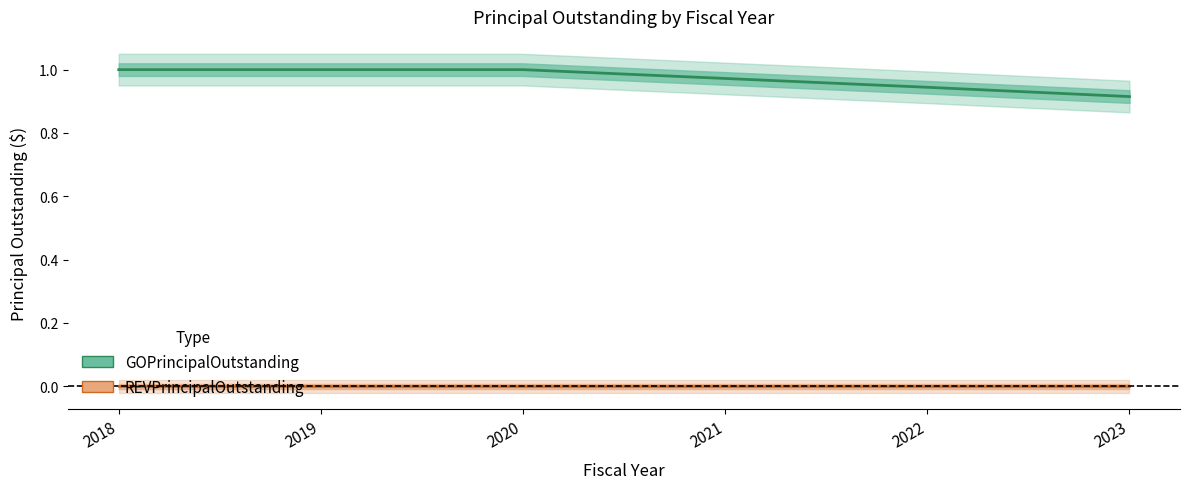

Approximately how many times larger is the value at 2019 compared to 2018?

1.0